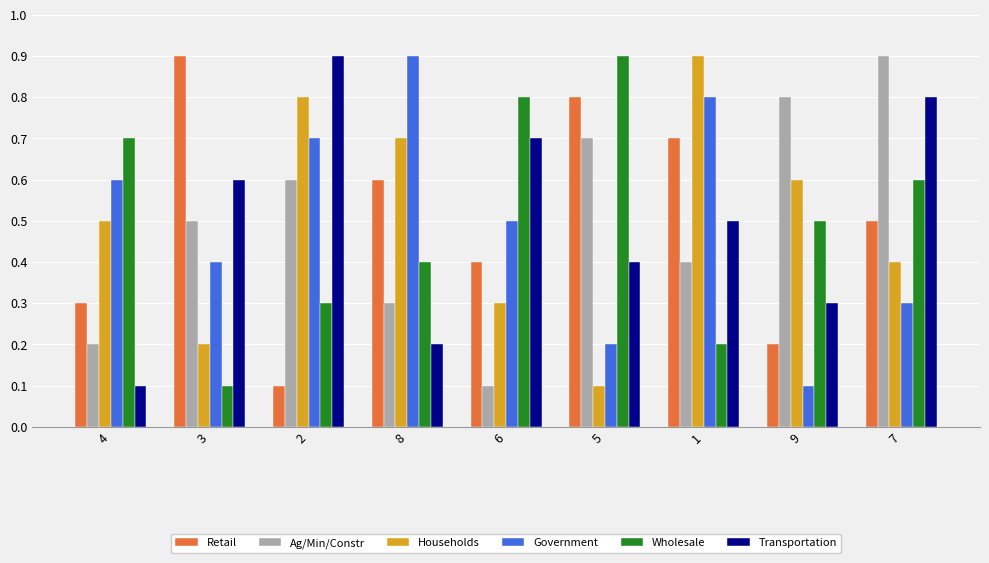

Between 6 and 9, which series saw the biggest shift?

Ag/Min/Constr